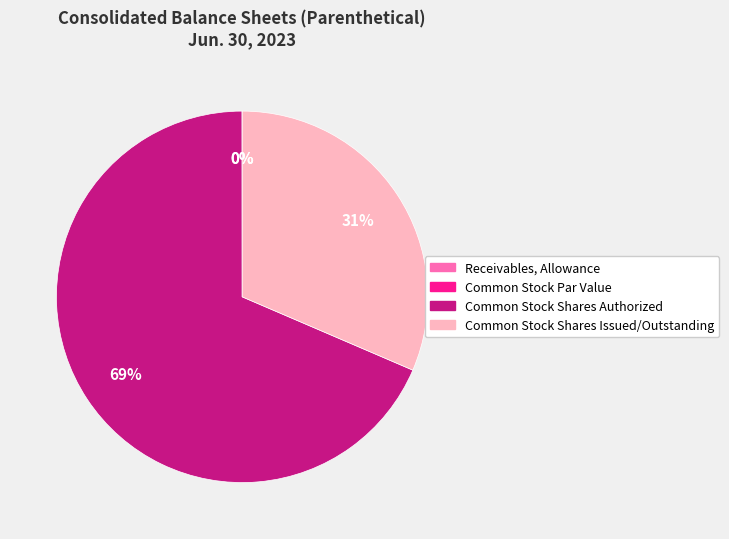

Rank the categories by value from lowest to highest.

Common Stock Par Value, Receivables, Allowance, Common Stock Shares Issued/Outstanding, Common Stock Shares Authorized